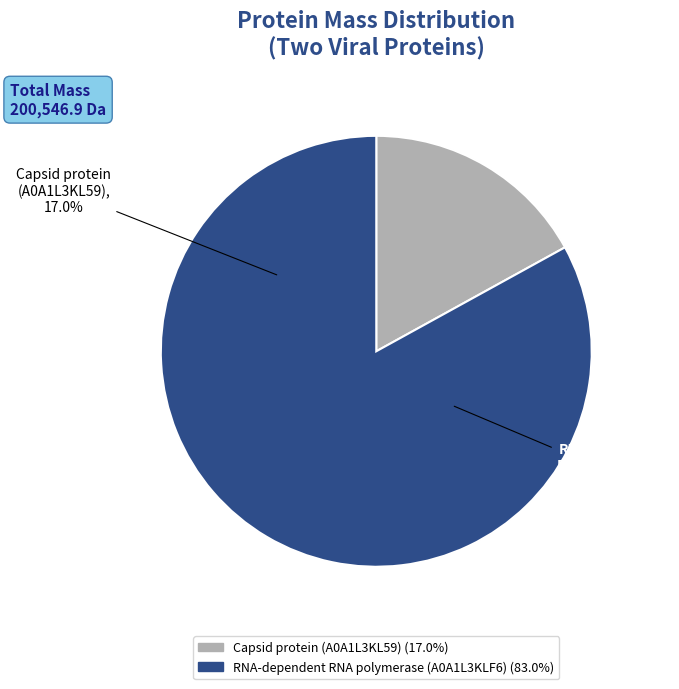

Rank the categories by value from highest to lowest.

RNA-dependent RNA polymerase (A0A1L3KLF6), Capsid protein (A0A1L3KL59)